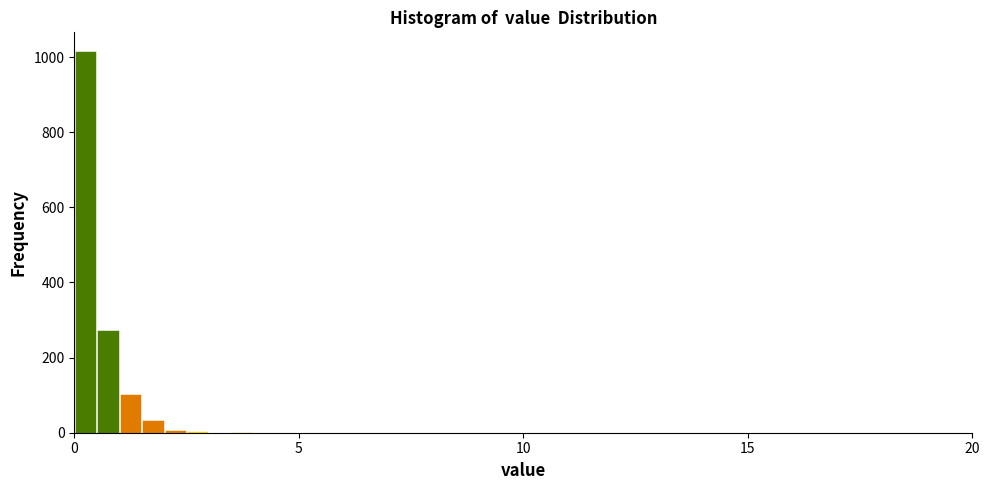

Around what value on the x-axis is the tallest bar? Give the approximate position of its centre, as read against the axis.

0.5